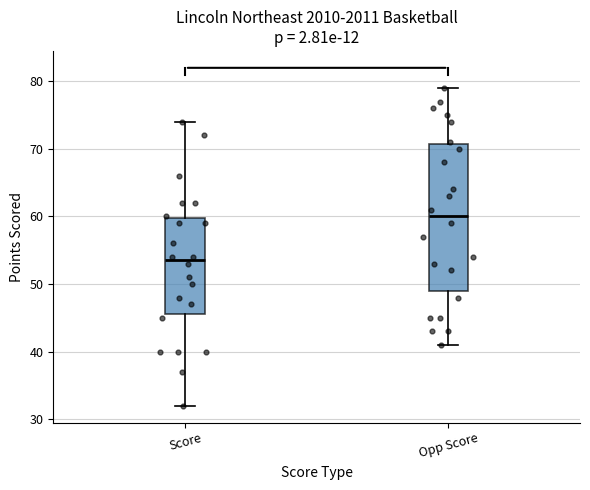

Which box has the lowest median line?

Score